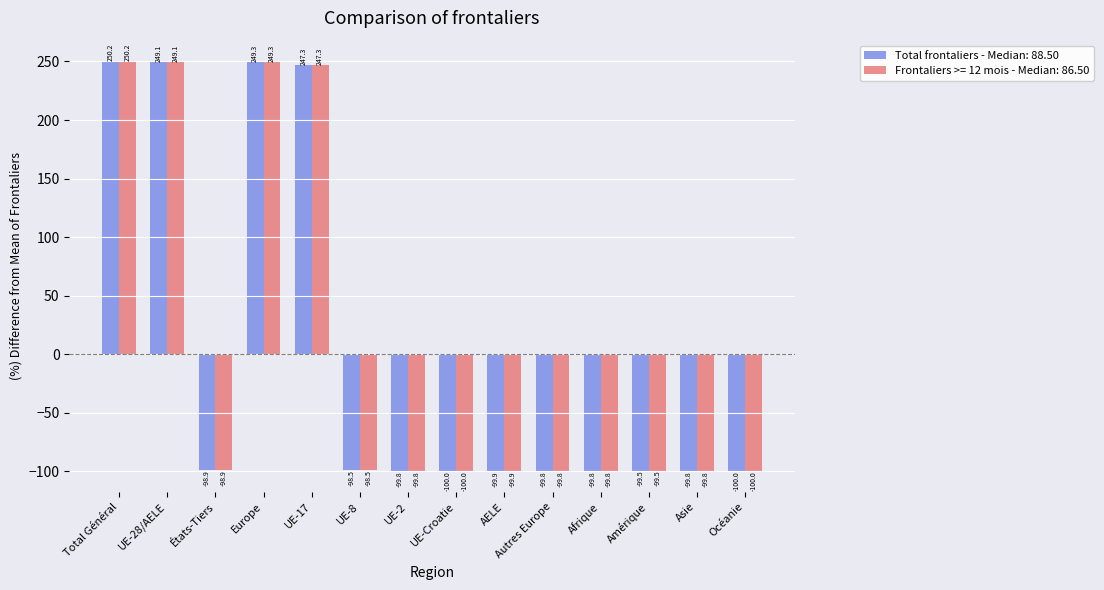

What is the greatest value displayed?

250.2